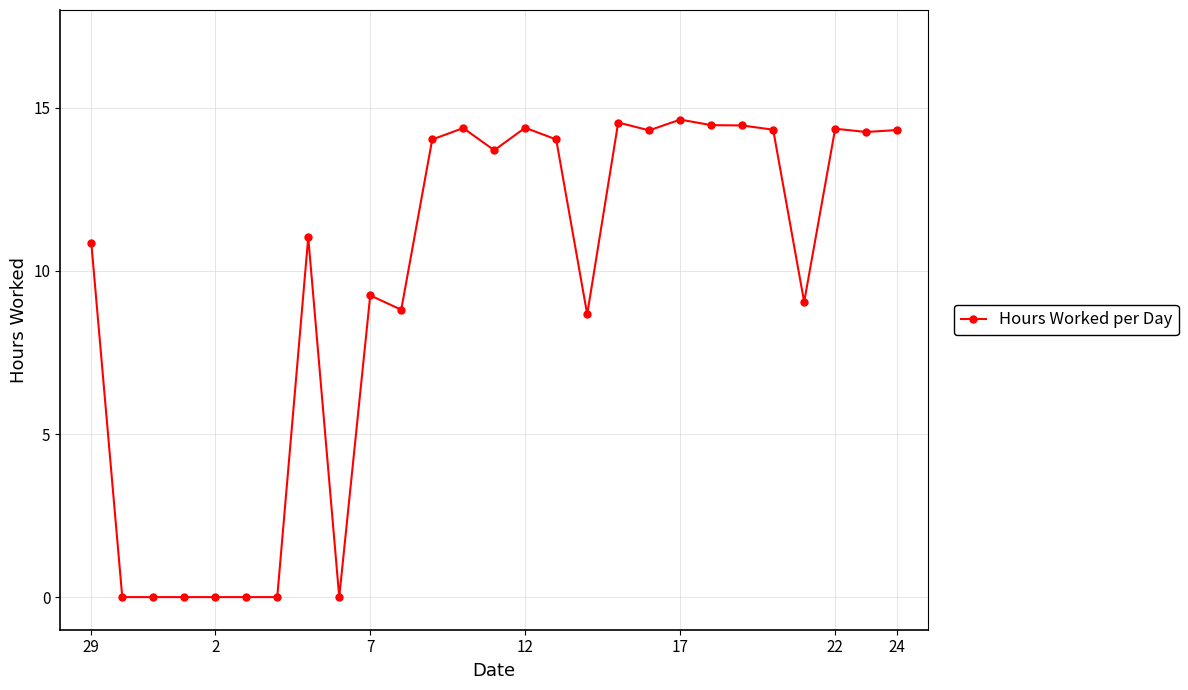

What is the difference between the maximum and minimum values?

14.6